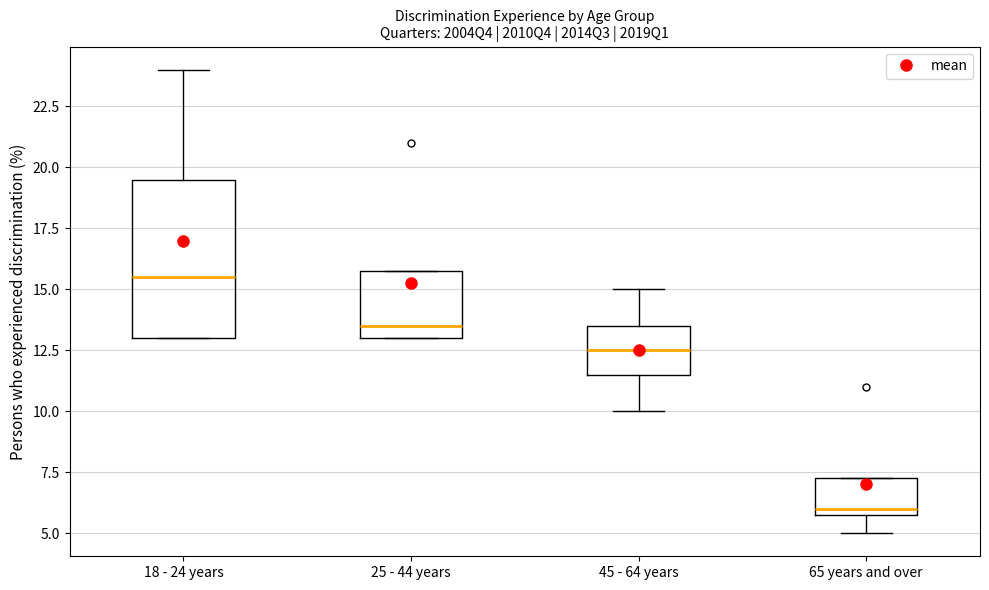

Reading left to right, read every box against the y-axis: the position of its median line, the range the box covers, and the ends of its whiskers. The values are not printed on the chart, so give them approximately, as read against the axis.

18 - 24 years: median 15.5, box 13.0 to 19.5, whiskers 13.0 to 24.0
25 - 44 years: median 13.5, box 13.0 to 16.0, whiskers 13.0 to 16.0
45 - 64 years: median 12.5, box 11.5 to 13.5, whiskers 10.0 to 15.0
65 years and over: median 6.0 (just above the box's lower edge), box 6.0 to 7.5, whiskers 5.0 to 7.5